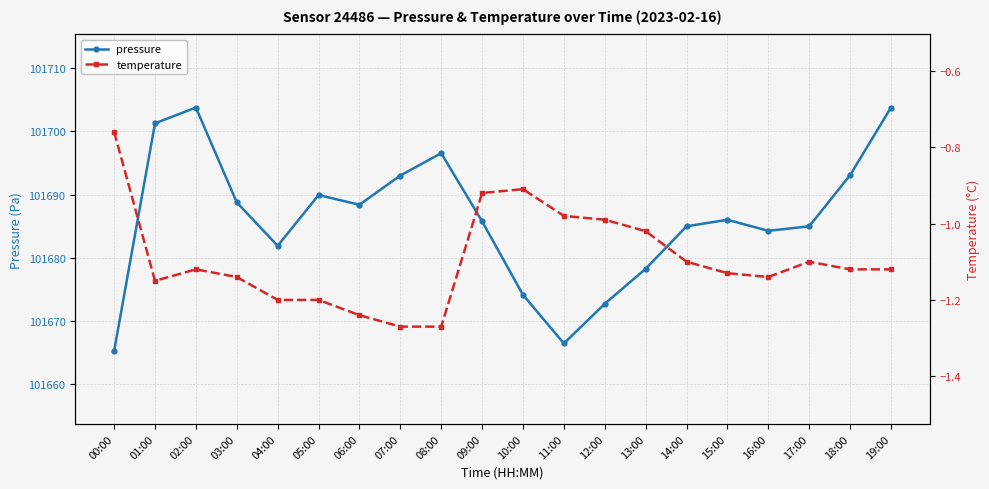

At how many categories does at least one series exceed 8676?

20